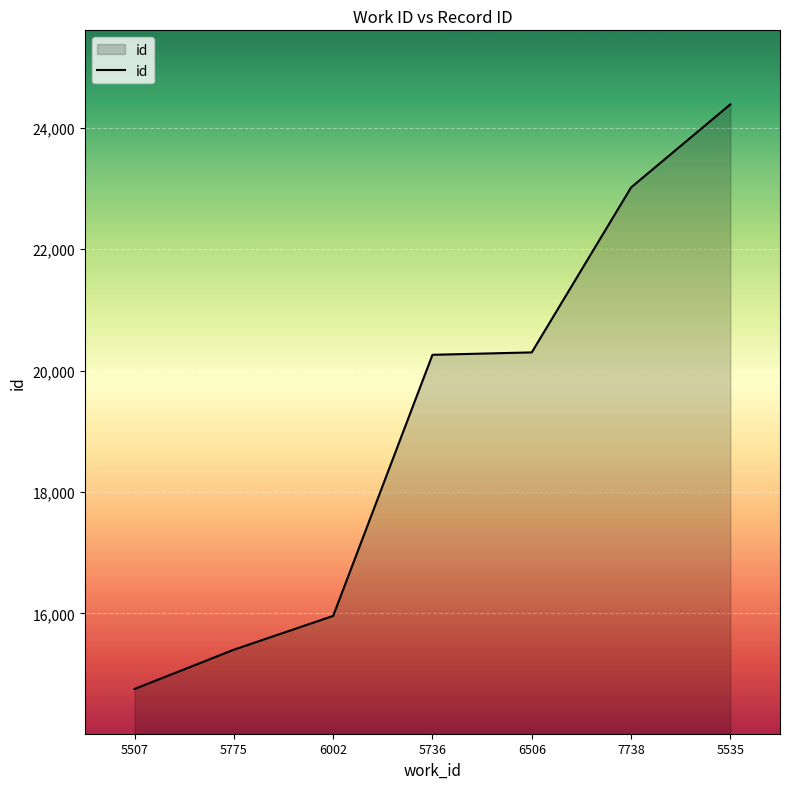

What is the difference between the values at 5775 and 5535?

8988